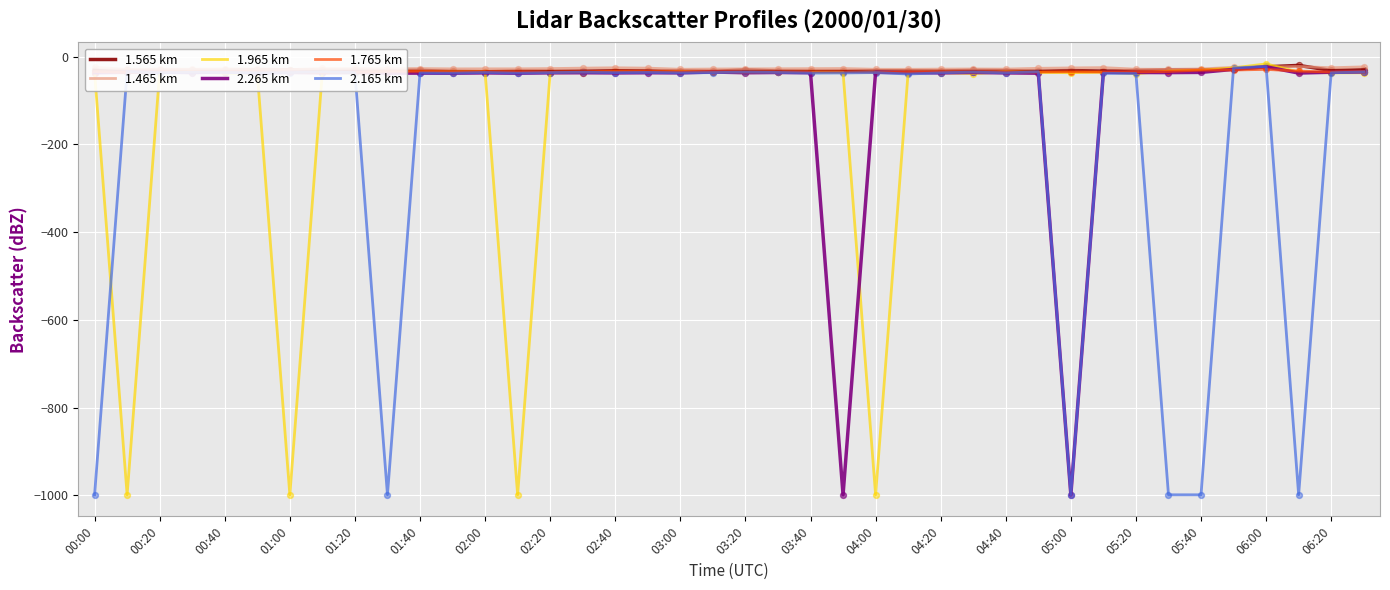

At how many categories does at least one series exceed -619?

40